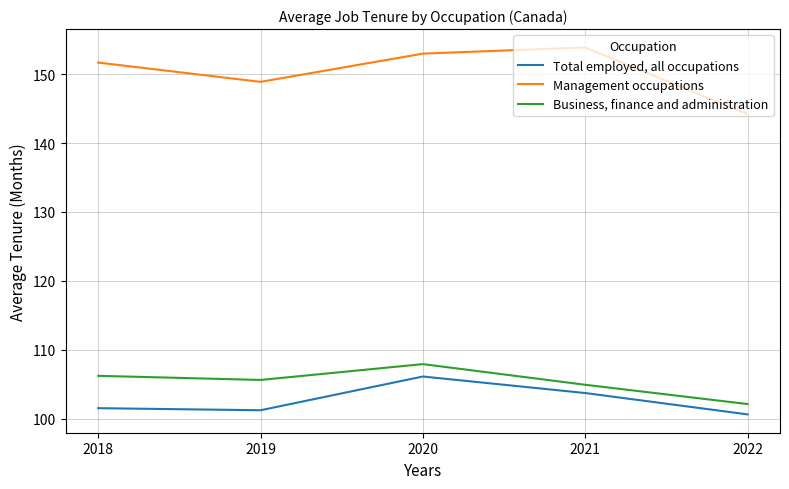

True or false: Management occupations and Business, finance and administration intersect in this chart.

False